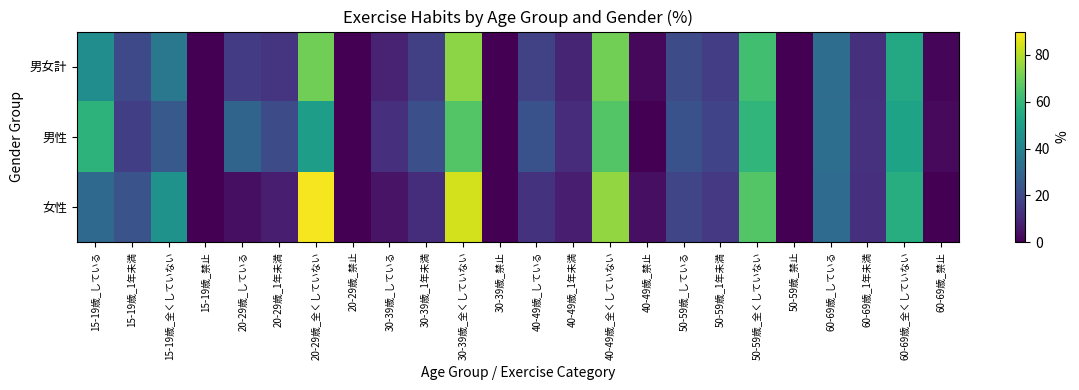

What is the total value across all series at 50-59歳_全くしていない?

188.0